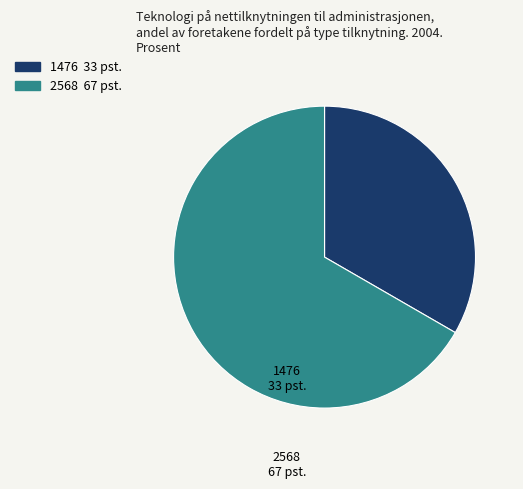

What is the ratio of the value at 1476 to the value at 2568?

0.5